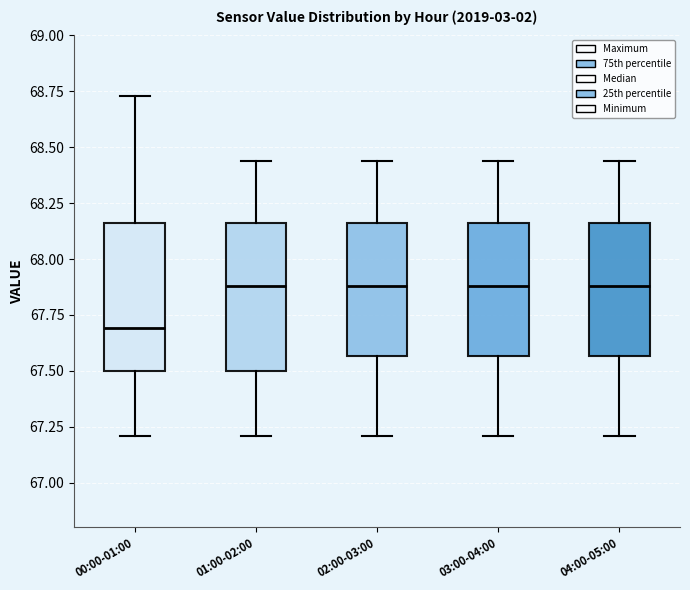

Reading left to right, read every box against the y-axis: the position of its median line, the range the box covers, and the ends of its whiskers. The values are not printed on the chart, so give them approximately, as read against the axis.

00:00-01:00: median 67.70, box 67.50 to 68.15, whiskers 67.20 to 68.75
01:00-02:00: median 67.90, box 67.50 to 68.15, whiskers 67.20 to 68.45
02:00-03:00: median 67.90, box 67.55 to 68.15, whiskers 67.20 to 68.45
03:00-04:00: median 67.90, box 67.55 to 68.15, whiskers 67.20 to 68.45
04:00-05:00: median 67.90, box 67.55 to 68.15, whiskers 67.20 to 68.45